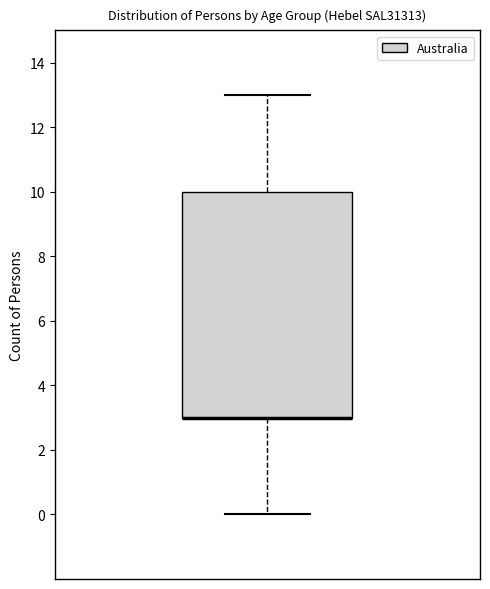

Where does the upper whisker of the box end on the y-axis? The values are not printed on the chart, so give them approximately, as read against the axis.

13